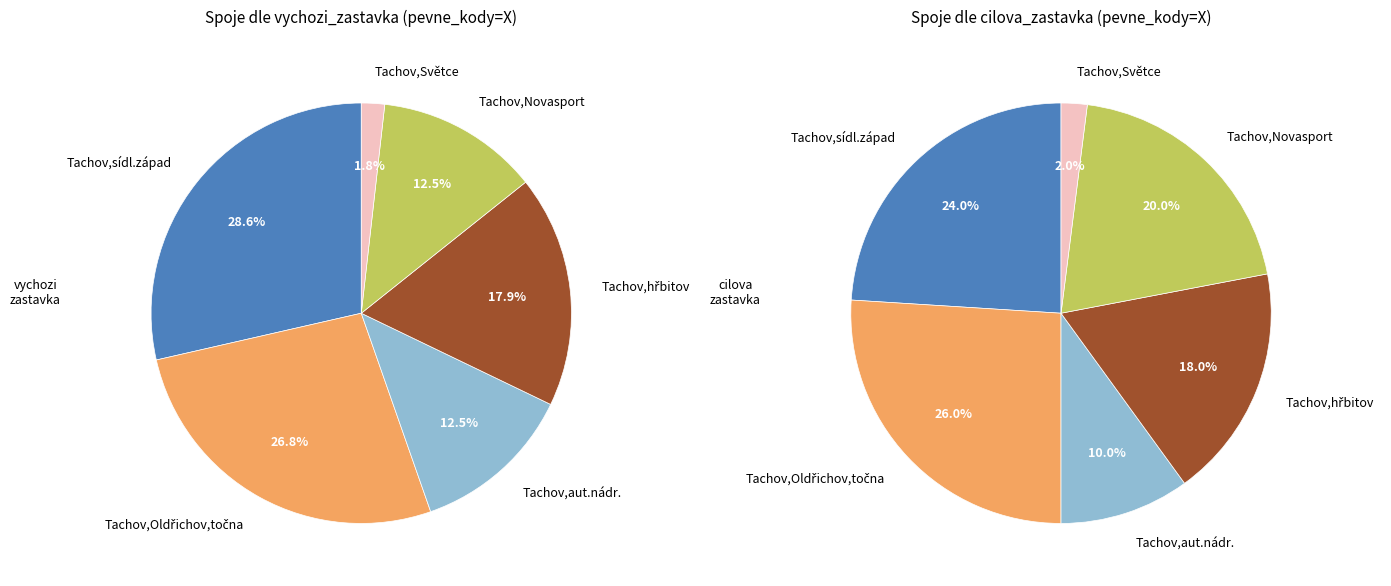

To the nearest percent, what is the difference between the Tachov,Novasport and Tachov,Oldřichov,točna slice percentages?

14%